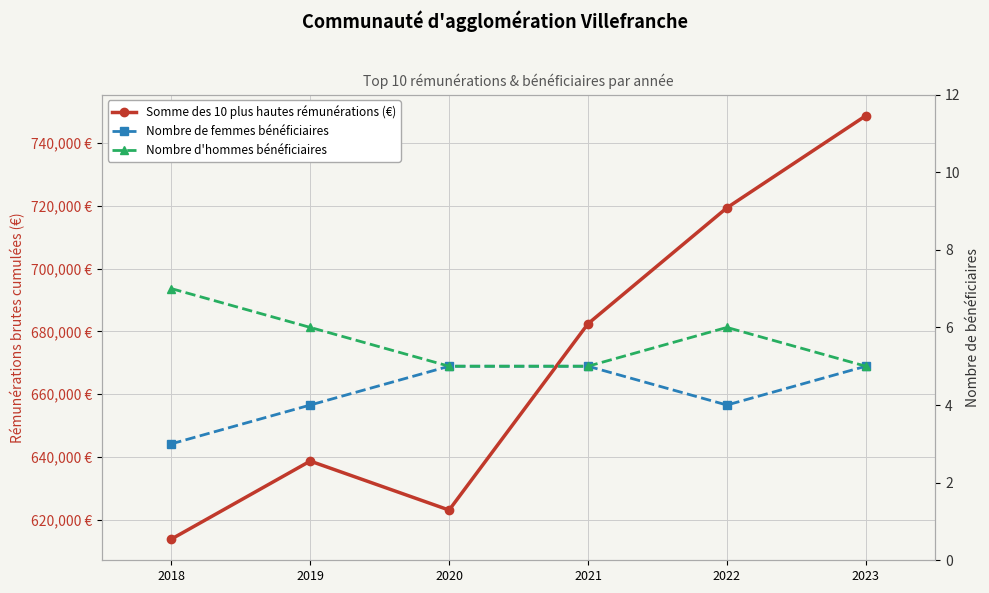

Is the value of Somme des 10 plus hautes rémunérations (€) at 2023 greater than the value of Nombre de femmes bénéficiaires at 2023?

Yes